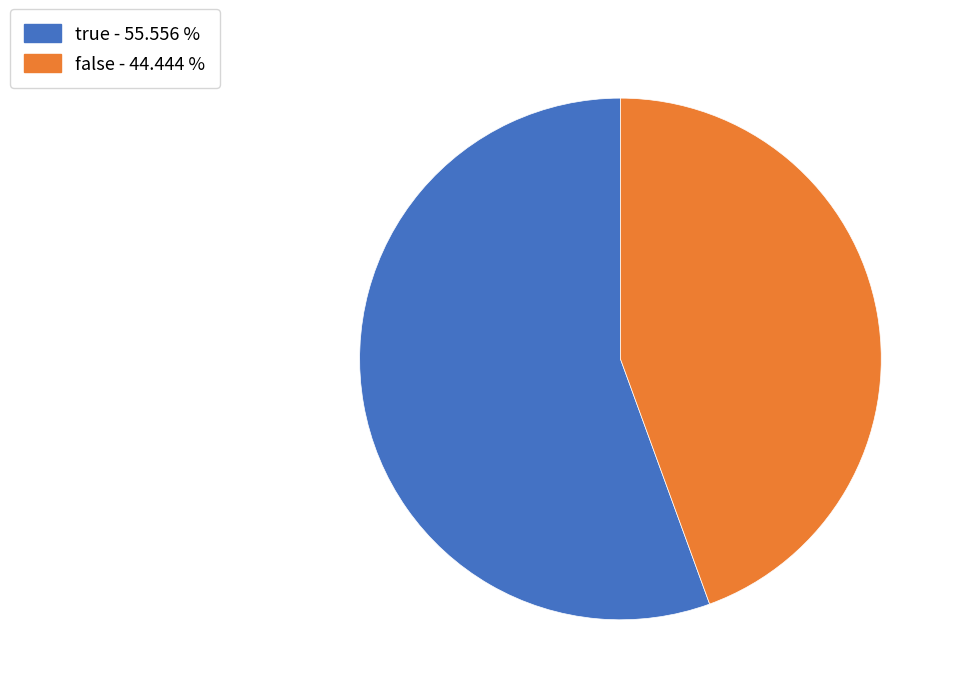

Does true - 55.556 % represent more than half of the total?

Yes